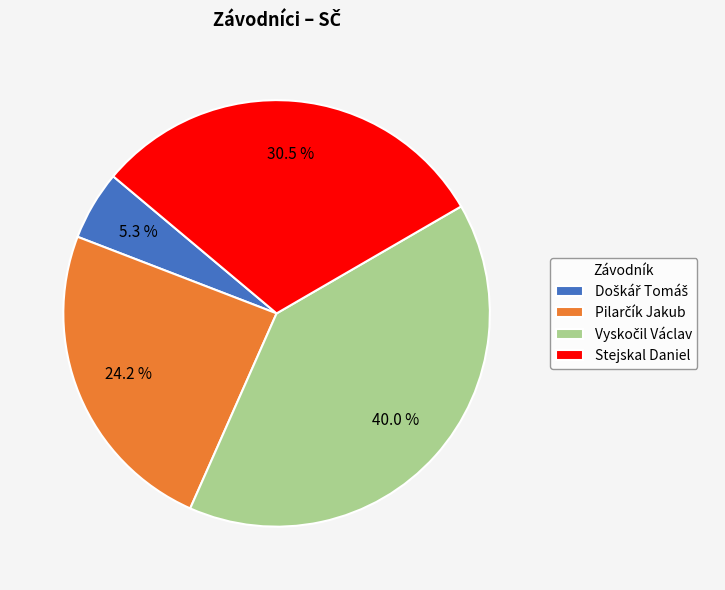

How much of the chart is everything except Stejskal Daniel?

69.5%